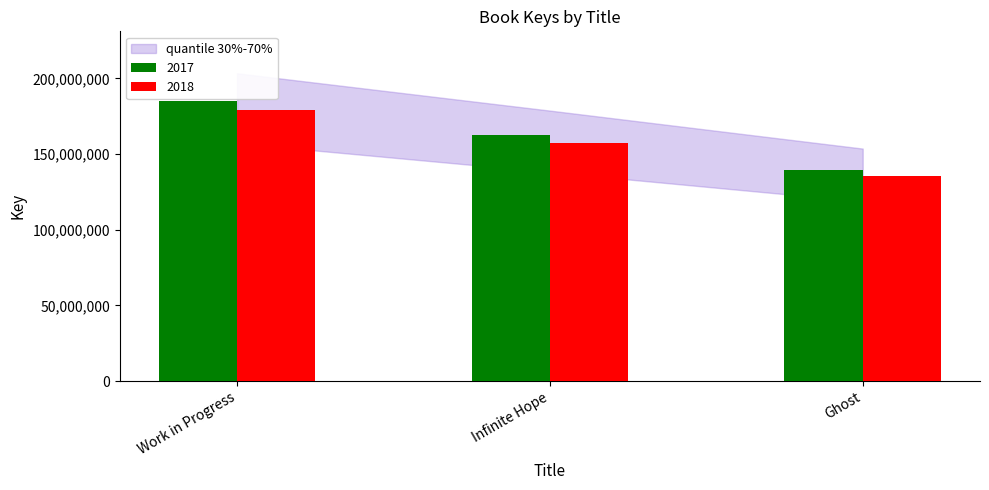

How many series are shown in this chart?

2